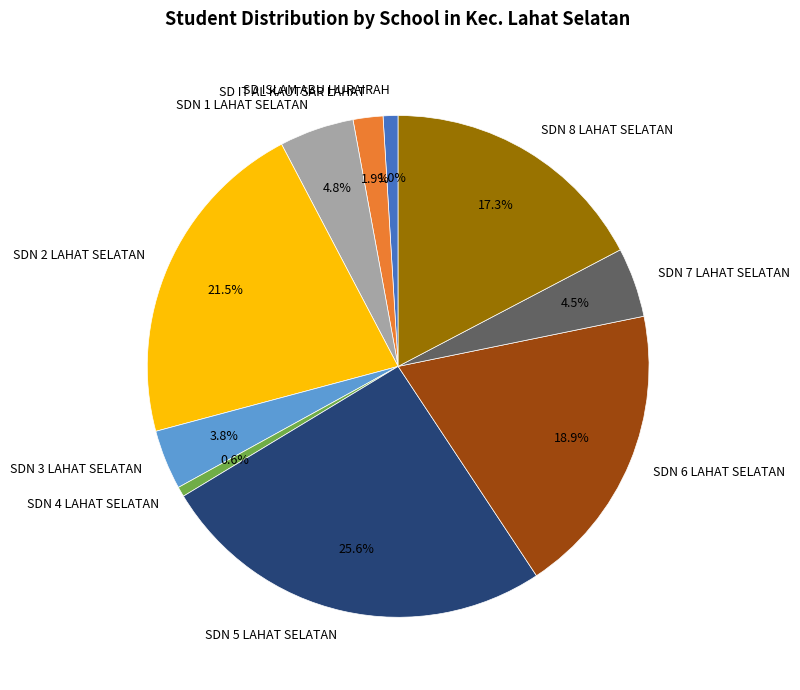

What is the largest slice in the pie chart?

SDN 5 LAHAT SELATAN